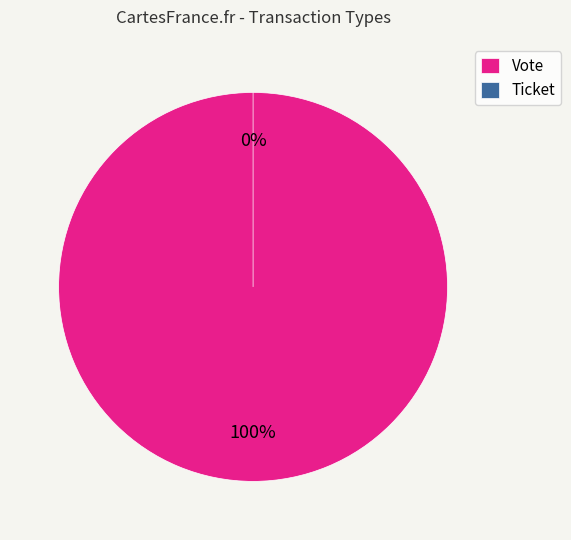

Does Vote represent more than half of the total?

Yes